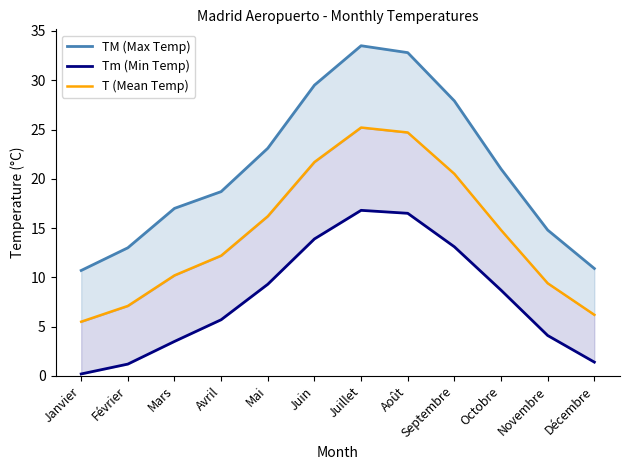

True or false: TM (Max Temp) has a value of 17.5 at Janvier.

False